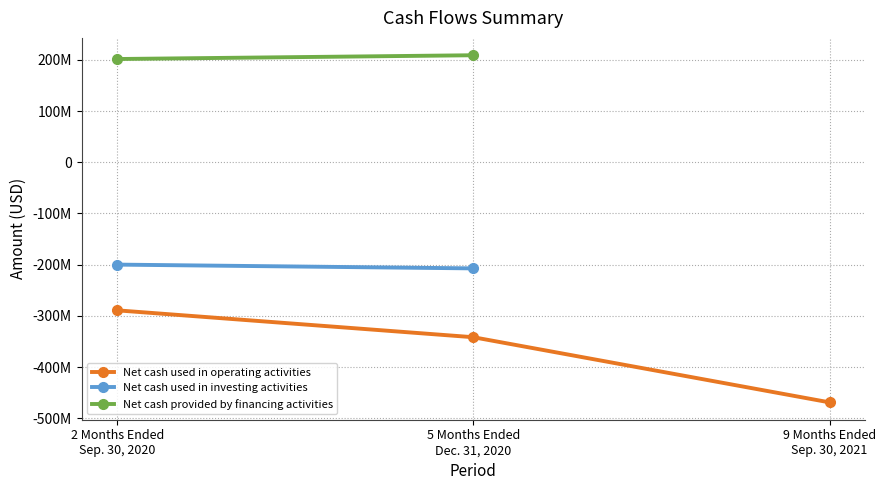

What are all the series names shown in the legend?

Net cash used in operating activities, Net cash used in investing activities, Net cash provided by financing activities